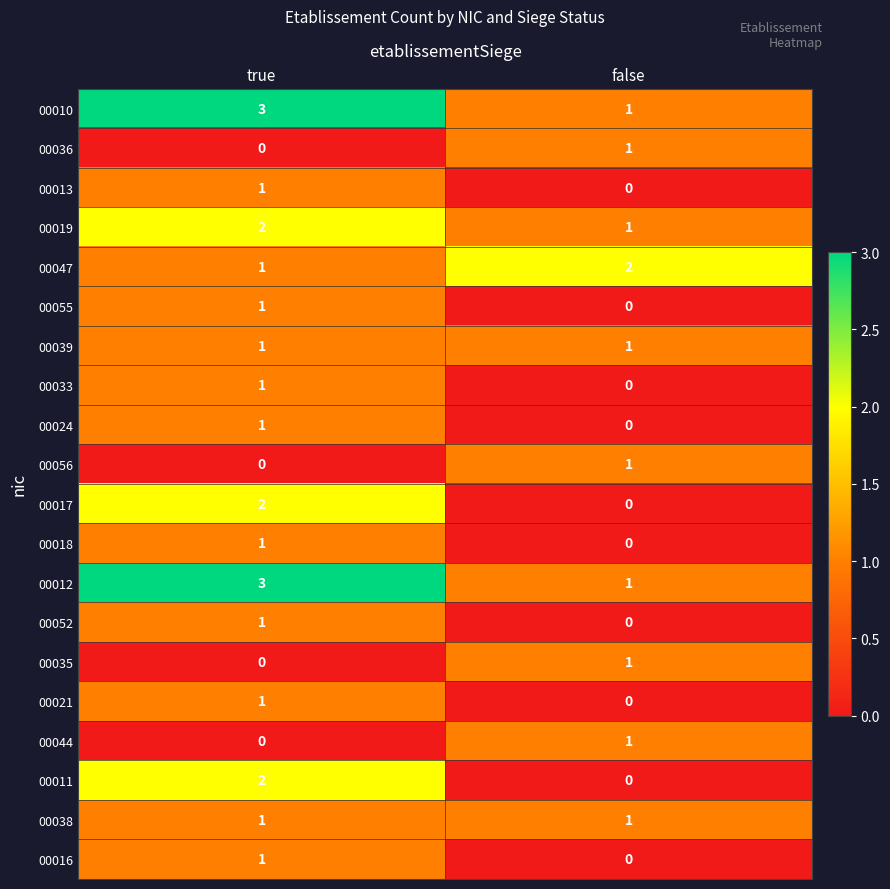

At how many categories does at least one series exceed 0?

2